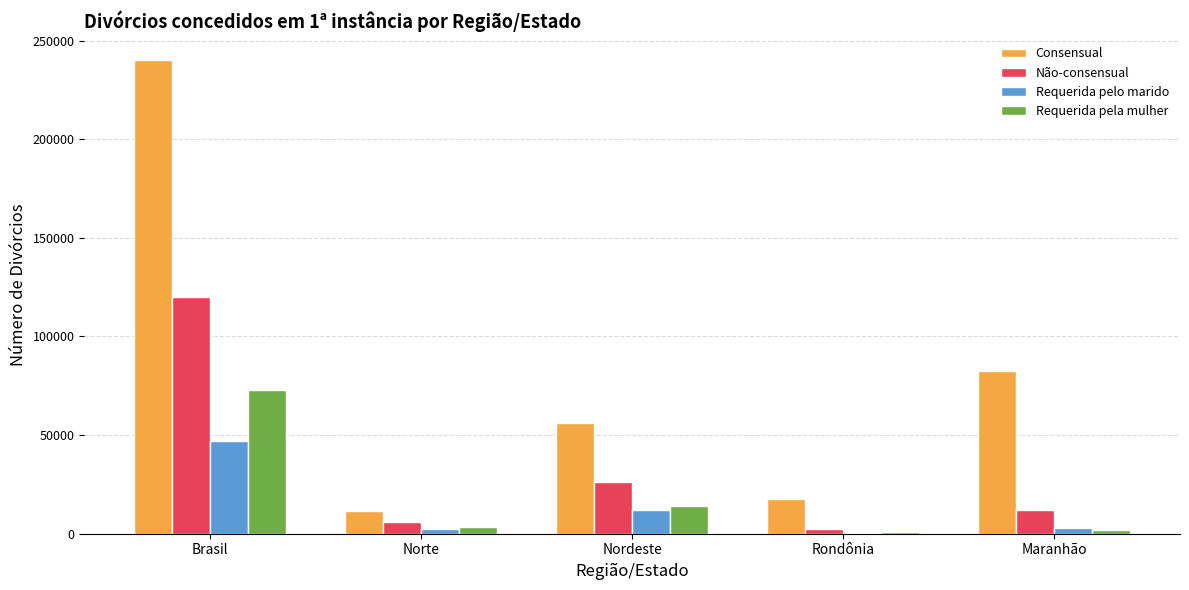

What is the sum of all Requerida pela mulher values?

92999